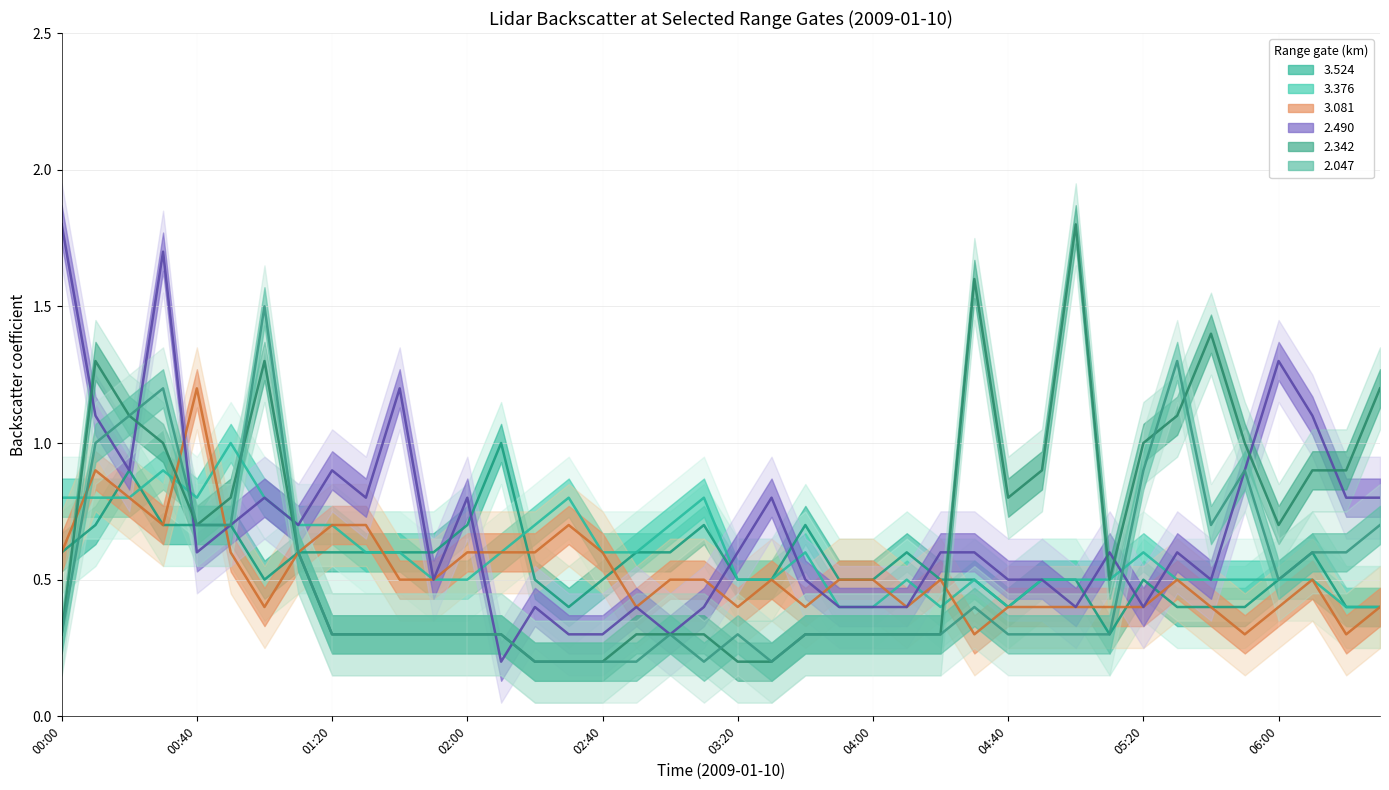

Reading left to right, extract all data points from this chart.

2.047: 0.3	1.0	1.1	1.2	0.7	0.7	1.5	0.6	0.3	0.3	0.3	0.3	0.3	0.3	0.2	0.2	0.2	0.2	0.3	0.2	0.3	0.2	0.3	0.3	0.3	0.3	0.3	0.4	0.3	0.3	0.3	0.3	0.9	1.3	0.7	0.9	0.5	0.6	0.6	0.7
2.342: 0.3	1.3	1.1	1.0	0.7	0.8	1.3	0.6	0.3	0.3	0.3	0.3	0.3	0.3	0.2	0.2	0.2	0.3	0.3	0.3	0.2	0.2	0.3	0.3	0.3	0.3	0.3	1.6	0.8	0.9	1.8	0.5	1.0	1.1	1.4	1.0	0.7	0.9	0.9	1.2
2.490: 1.8	1.1	0.9	1.7	0.6	0.7	0.8	0.7	0.9	0.8	1.2	0.5	0.8	0.2	0.4	0.3	0.3	0.4	0.3	0.4	0.6	0.8	0.5	0.4	0.4	0.4	0.6	0.6	0.5	0.5	0.4	0.6	0.4	0.6	0.5	0.9	1.3	1.1	0.8	0.8
3.081: 0.6	0.9	0.8	0.7	1.2	0.6	0.4	0.6	0.7	0.7	0.5	0.5	0.6	0.6	0.6	0.7	0.6	0.4	0.5	0.5	0.4	0.5	0.4	0.5	0.5	0.4	0.5	0.3	0.4	0.4	0.4	0.4	0.4	0.5	0.4	0.3	0.4	0.5	0.3	0.4
3.376: 0.8	0.8	0.8	0.9	0.8	1.0	0.8	0.7	0.7	0.6	0.6	0.5	0.5	0.6	0.7	0.8	0.6	0.6	0.7	0.8	0.5	0.5	0.6	0.4	0.4	0.5	0.4	0.5	0.4	0.5	0.5	0.5	0.6	0.5	0.5	0.5	0.5	0.5	0.4	0.4
3.524: 0.6	0.7	0.9	0.7	0.7	0.7	0.5	0.6	0.6	0.6	0.6	0.6	0.7	1.0	0.5	0.4	0.5	0.6	0.6	0.7	0.5	0.5	0.7	0.5	0.5	0.6	0.5	0.5	0.4	0.5	0.5	0.3	0.5	0.4	0.4	0.4	0.5	0.6	0.4	0.4